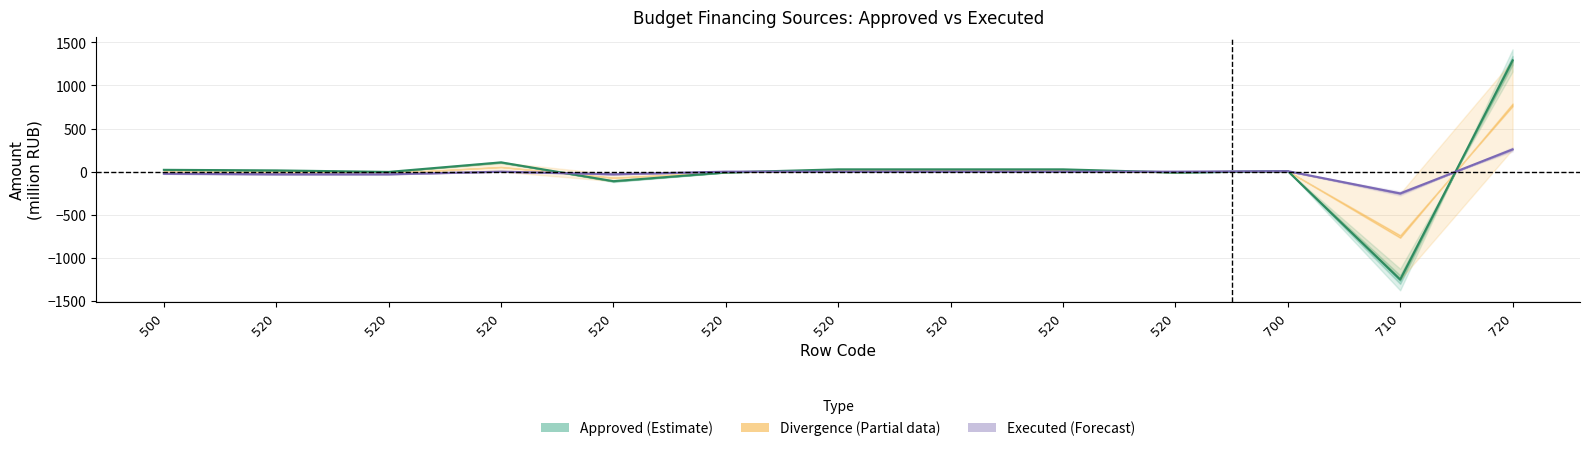

In Executed, how many points are higher than both neighbors (excluding endpoints)?

2